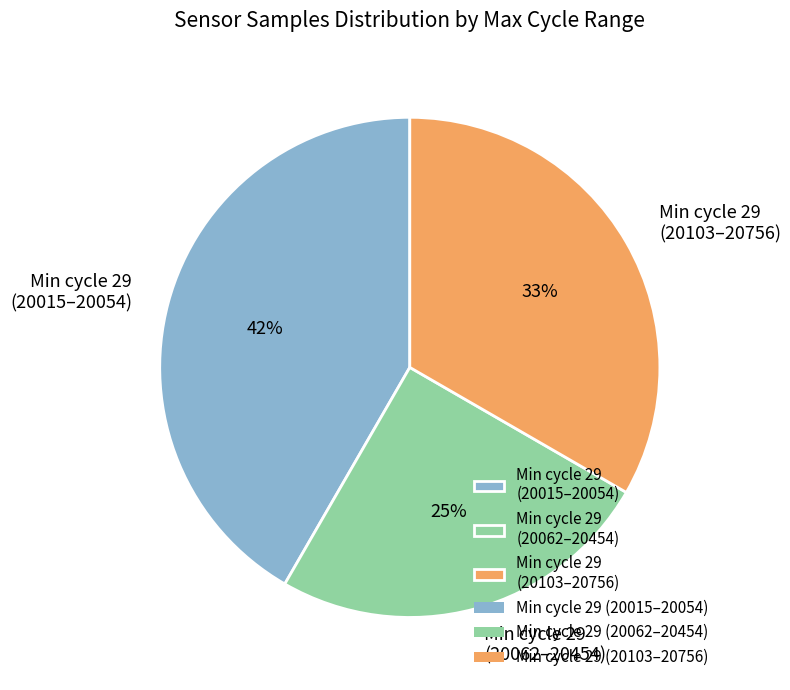

How many slices are in this pie chart?

3